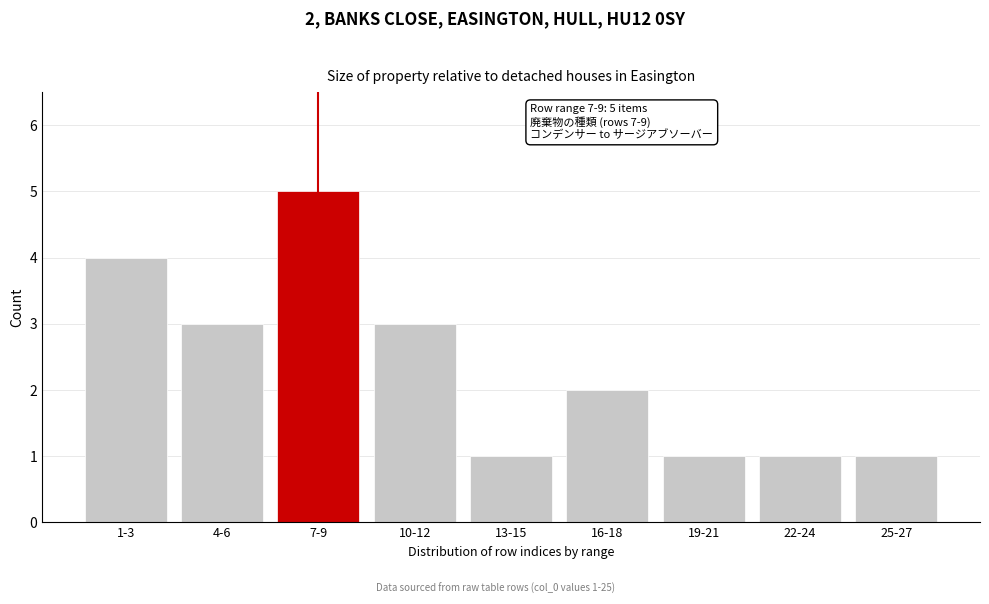

Reading left to right, list all the values displayed in this chart.

1-3=4	4-6=3	7-9=5	10-12=3	13-15=1	16-18=2	19-21=1	22-24=1	25-27=1